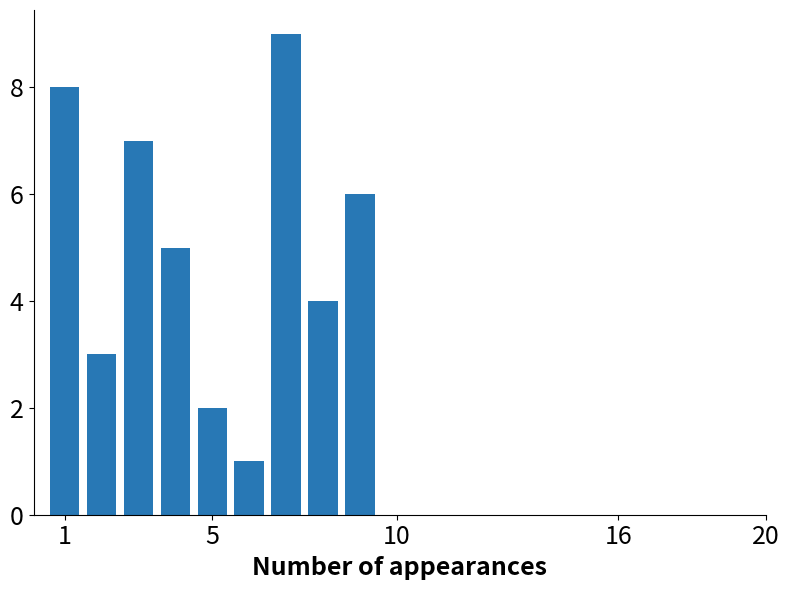

What is the smallest value displayed?

1